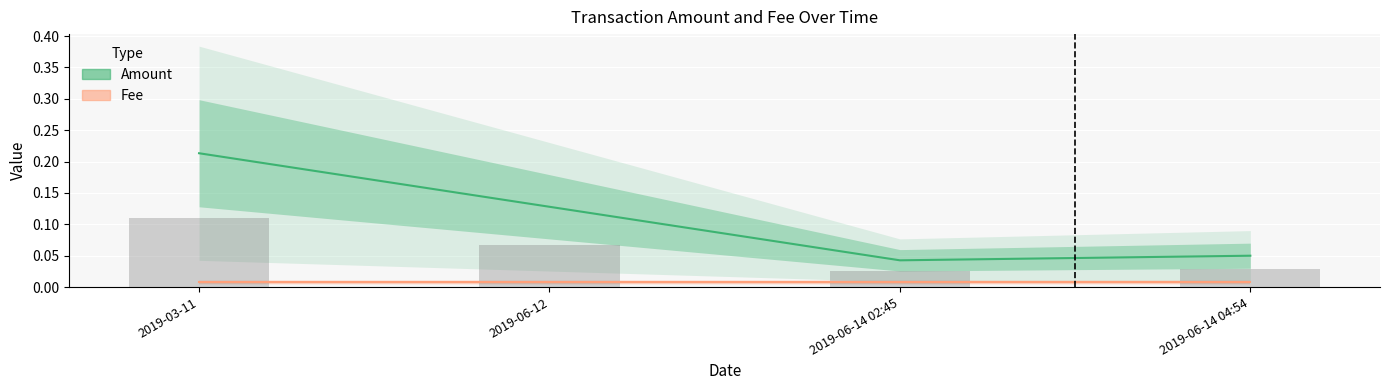

What position from the left is 2019-06-14 02:45?

3